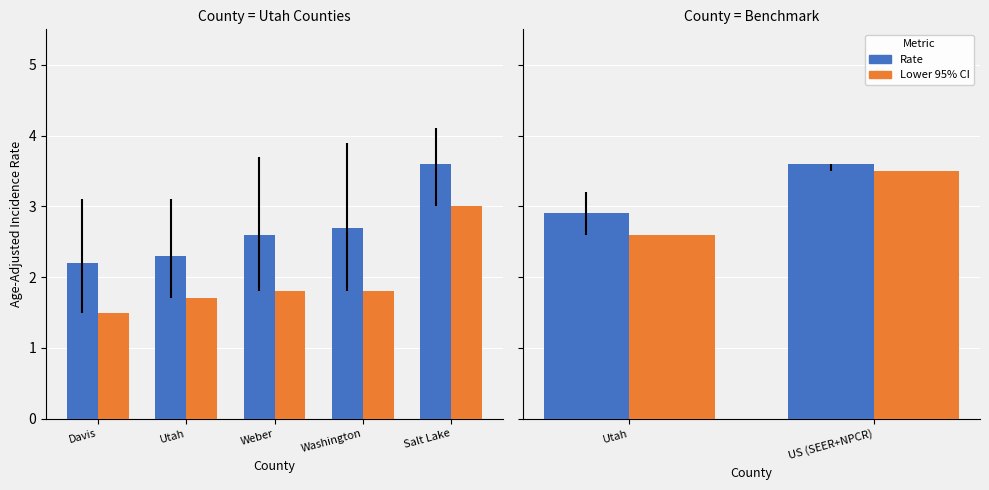

Are the bars grouped side by side (vs. stacked)?

Yes